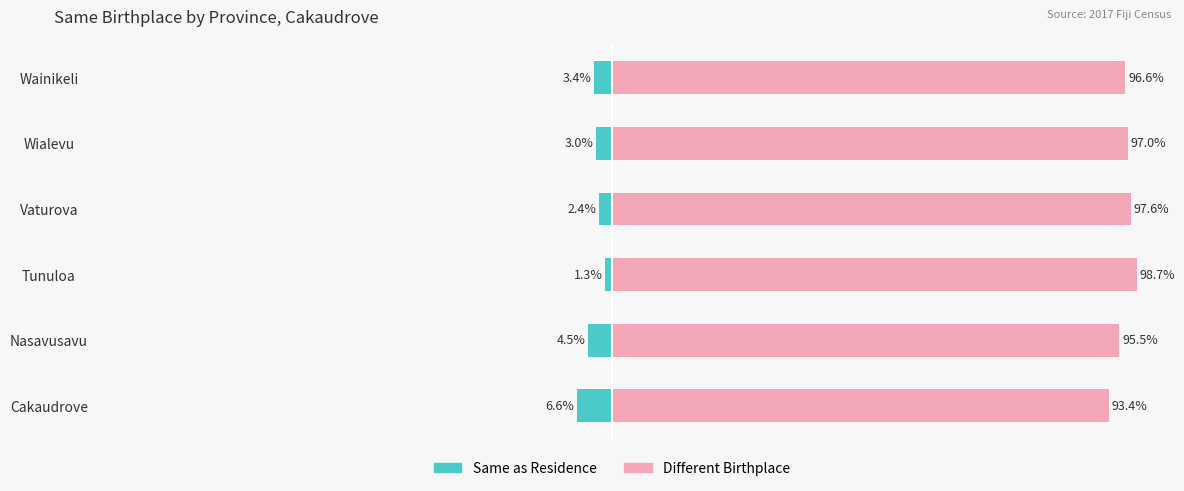

Reading left to right, list all the values displayed in this chart.

Same as Residence: -6.6	-4.5	-1.3	-2.4	-3.0	-3.4
Different Birthplace: 93.4	95.5	98.7	97.6	97.0	96.6